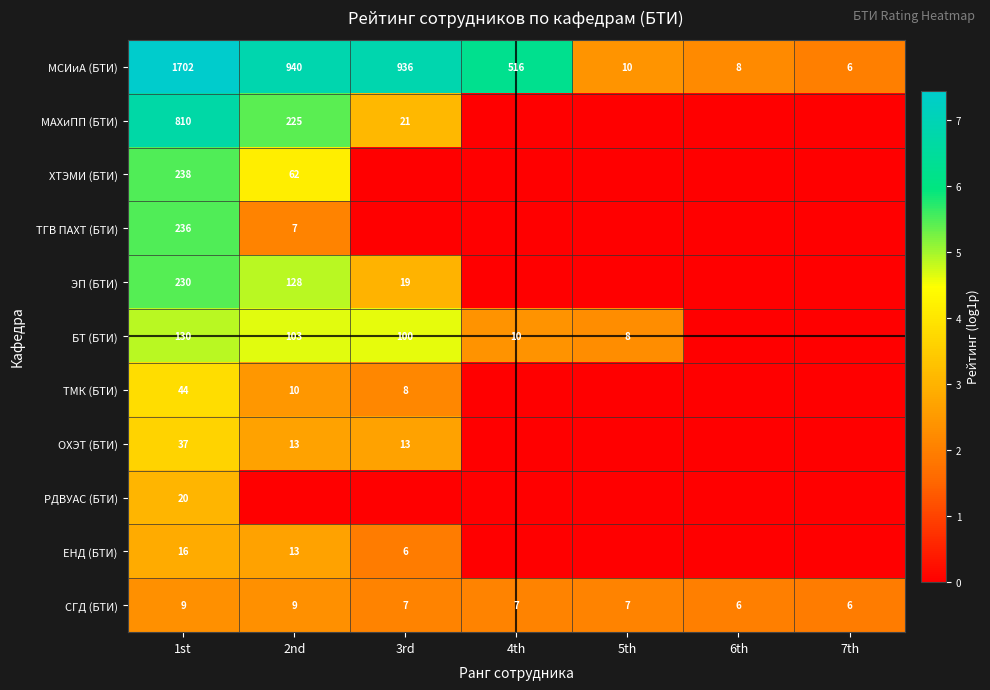

Is it true that ОХЭТ (БТИ) equals 5 at 3rd?

False